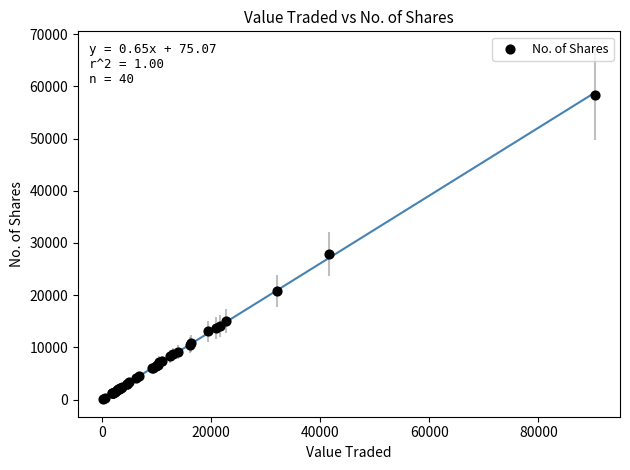

What Y value in the scatter plot is closest to 29251?

27914